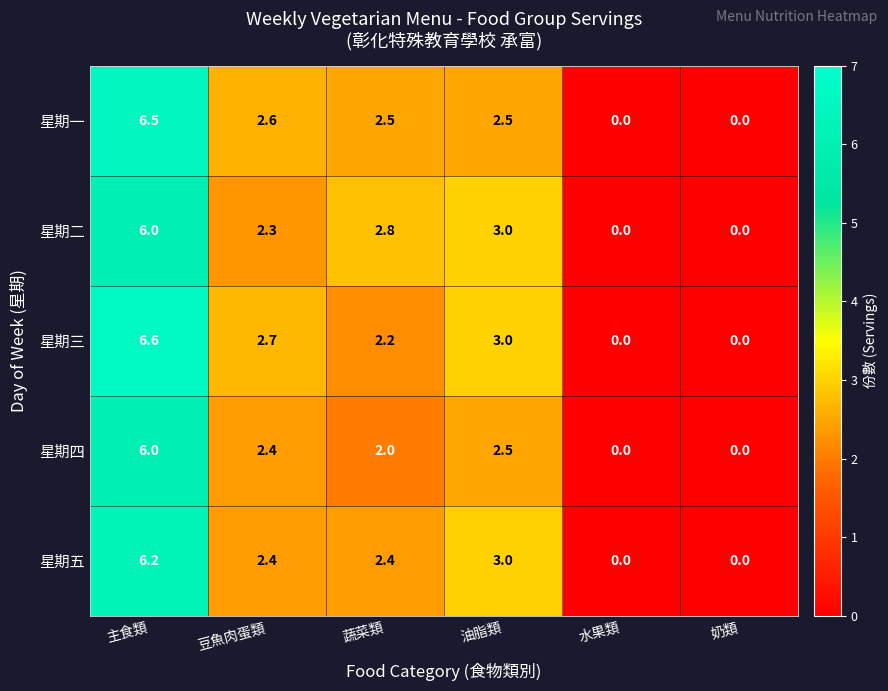

Which series has the widest spread of values?

星期三